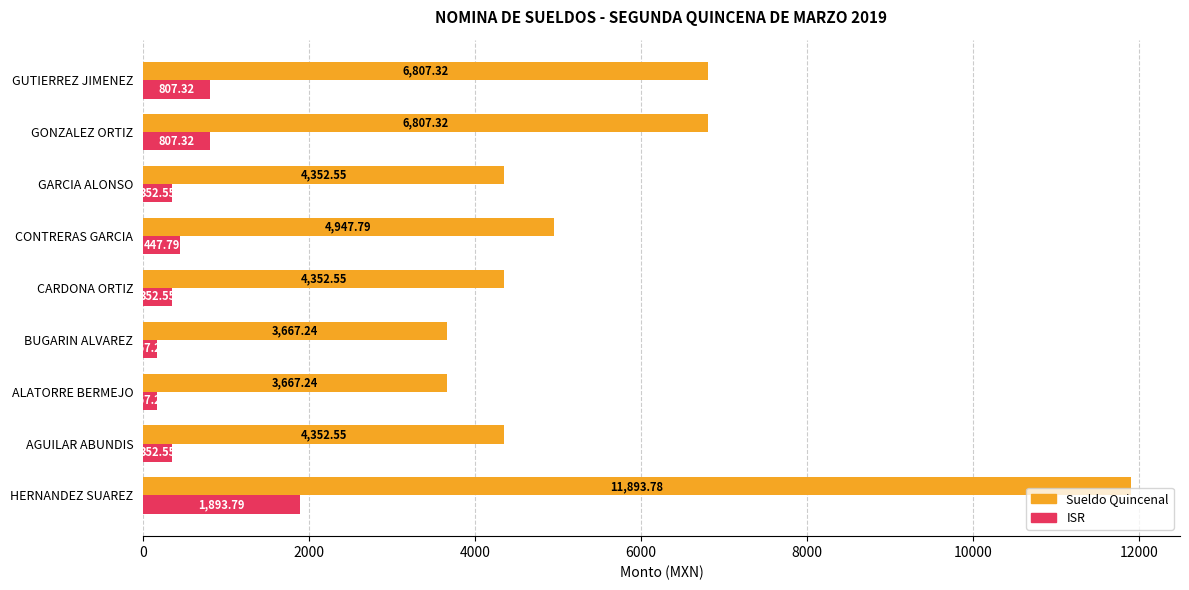

Which series has the largest total across all categories?

Sueldo Quincenal